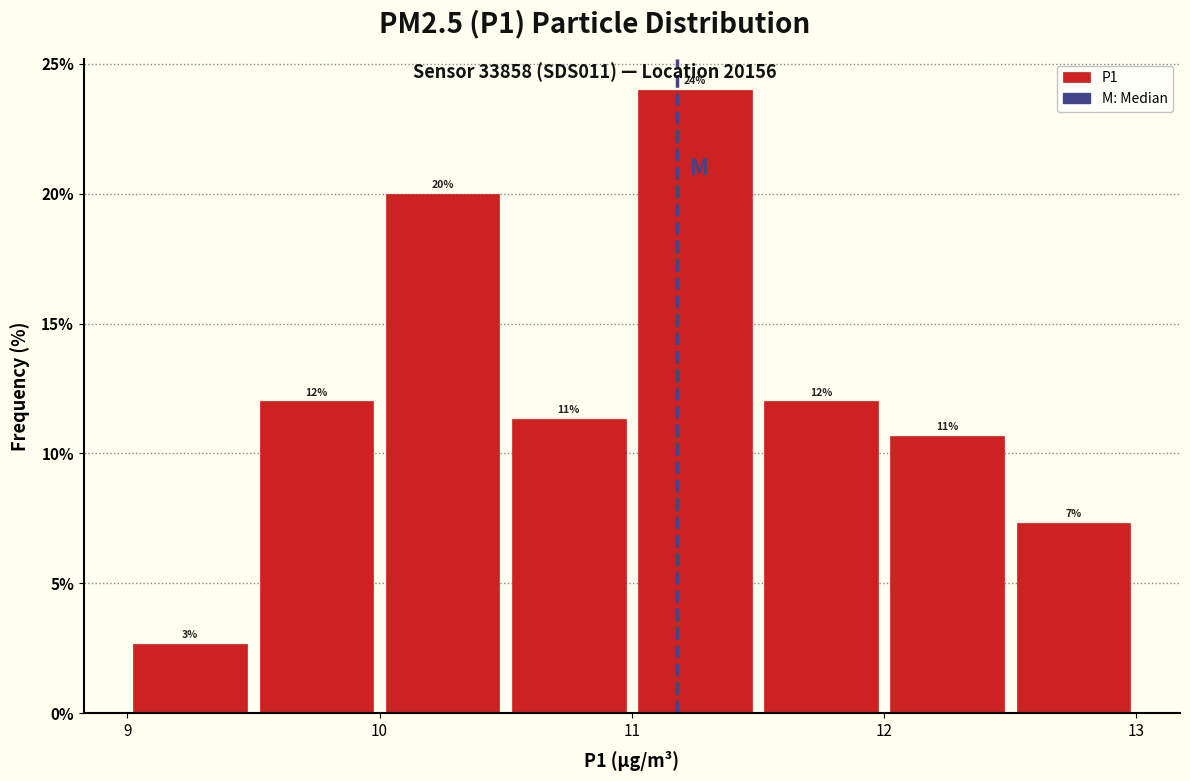

Over which range of the x-axis is the bar tallest?

11.0 to 11.5